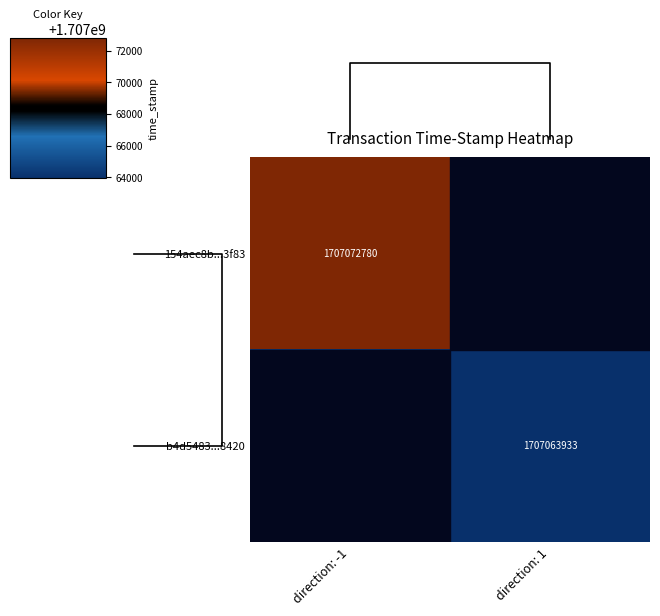

What is the total value across all series at direction: 1?

3414127866